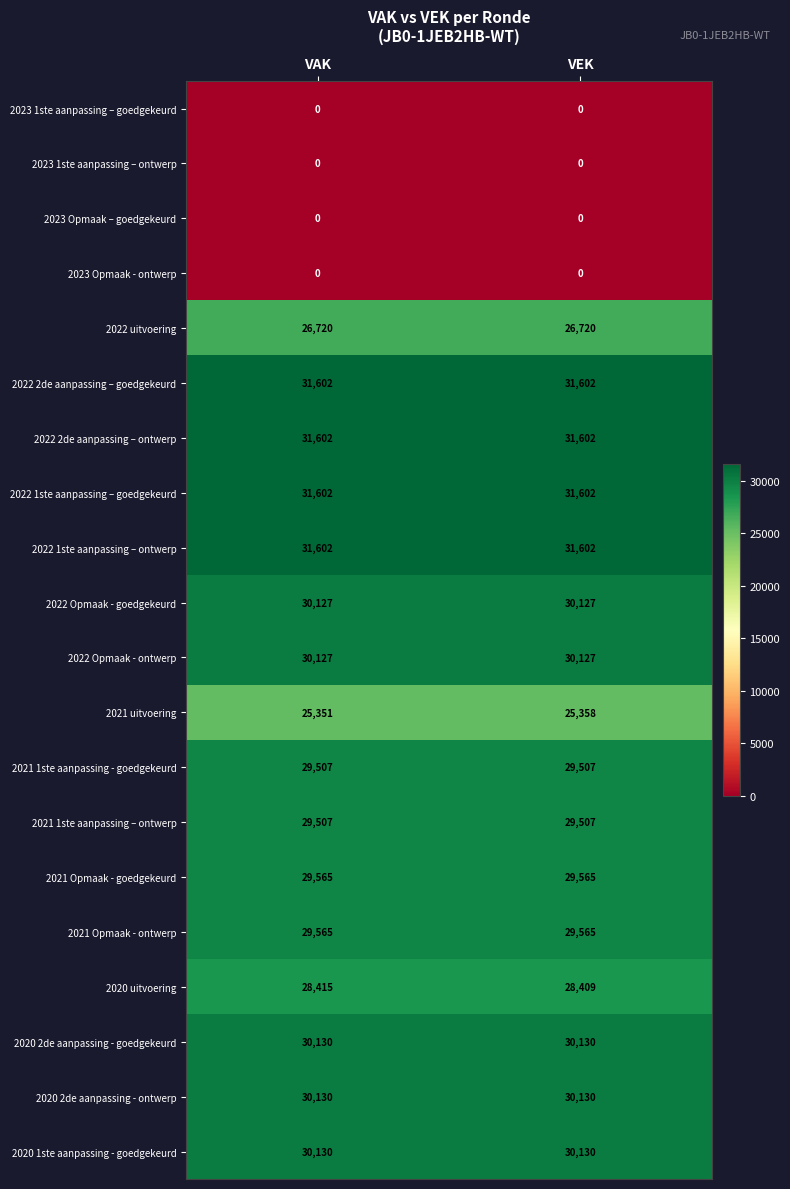

Which series has the widest spread of values?

2021 uitvoering